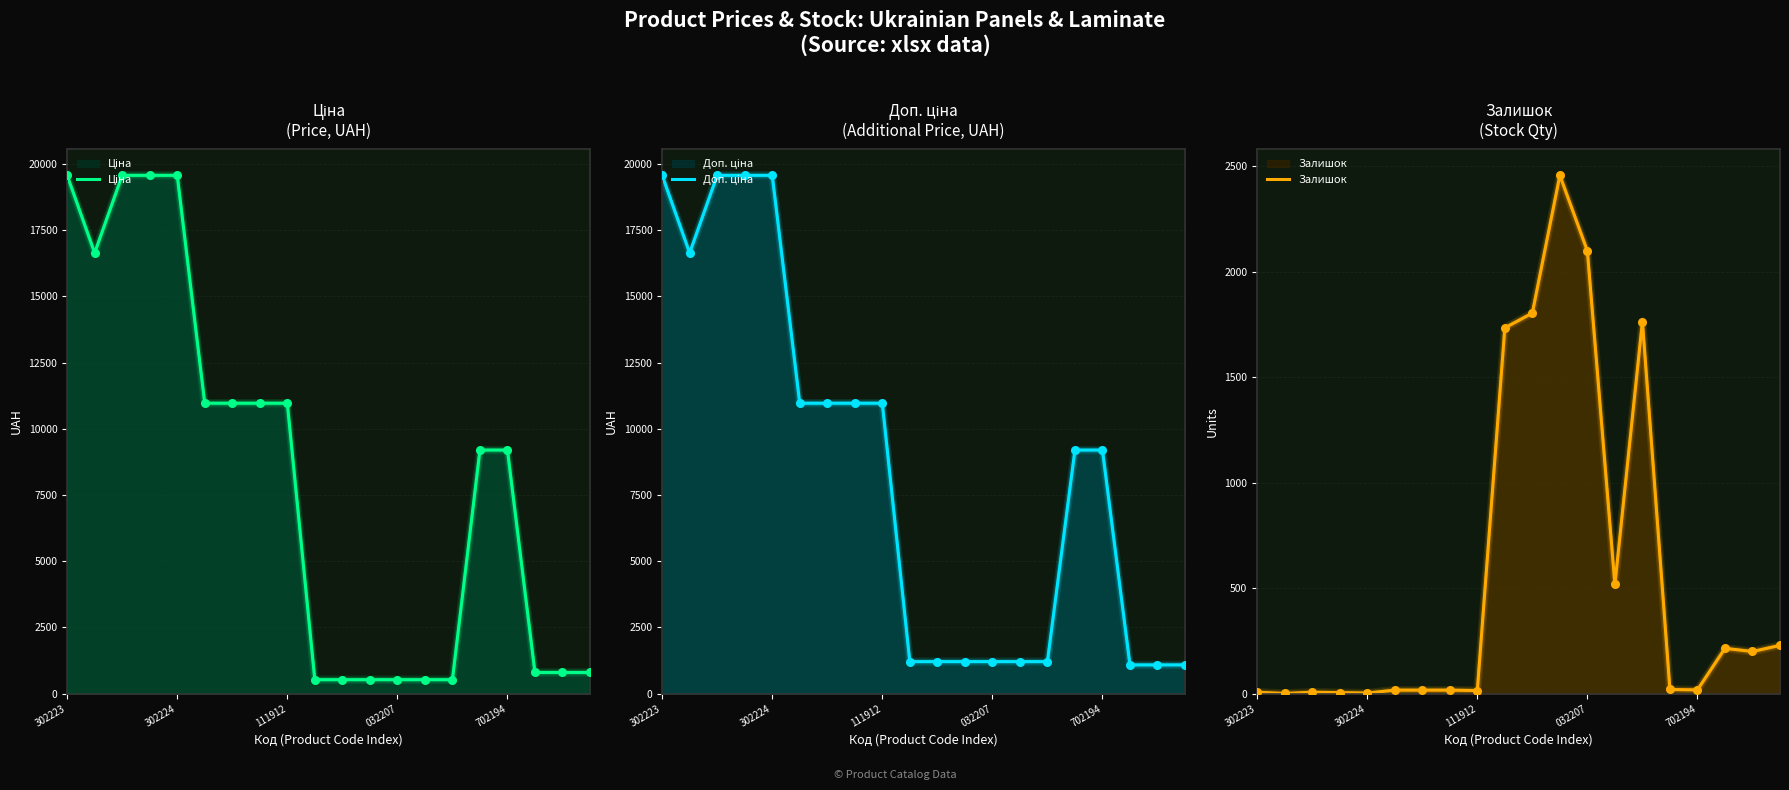

Which series reaches the maximum Y coordinate?

Ціна